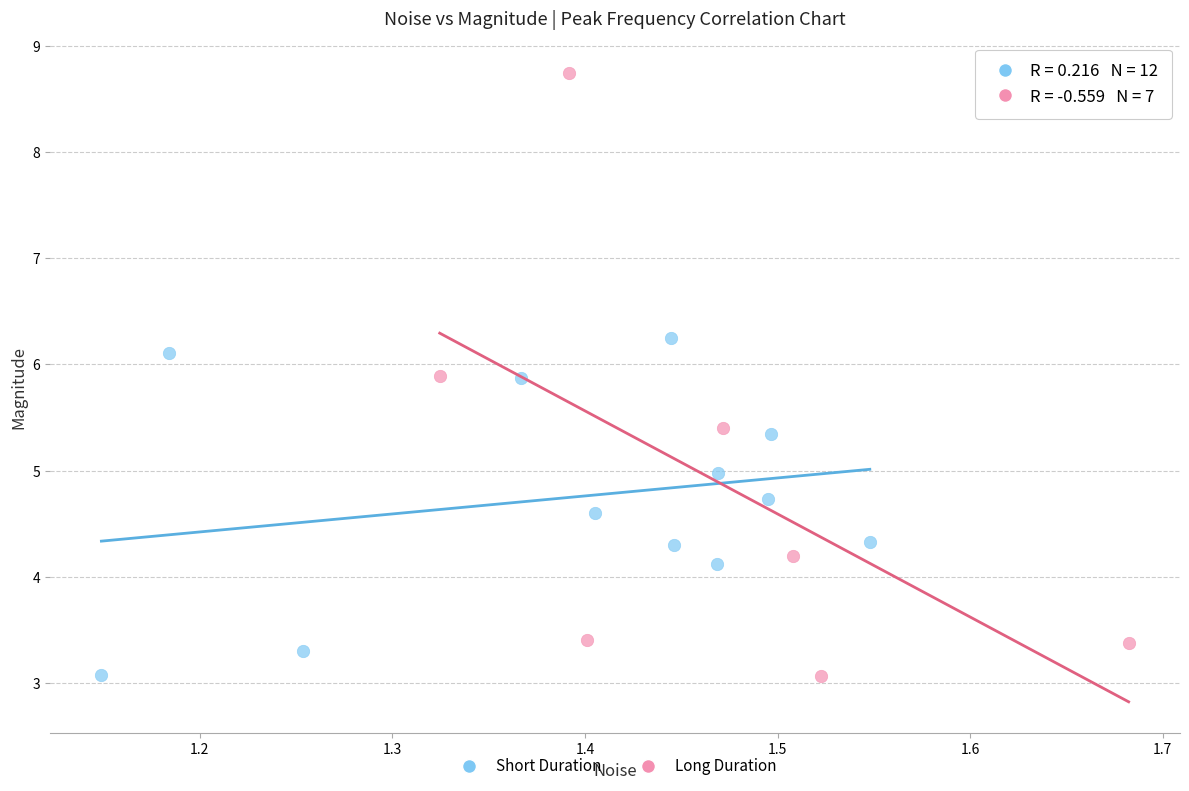

Which series reaches the maximum Y coordinate?

Long Duration